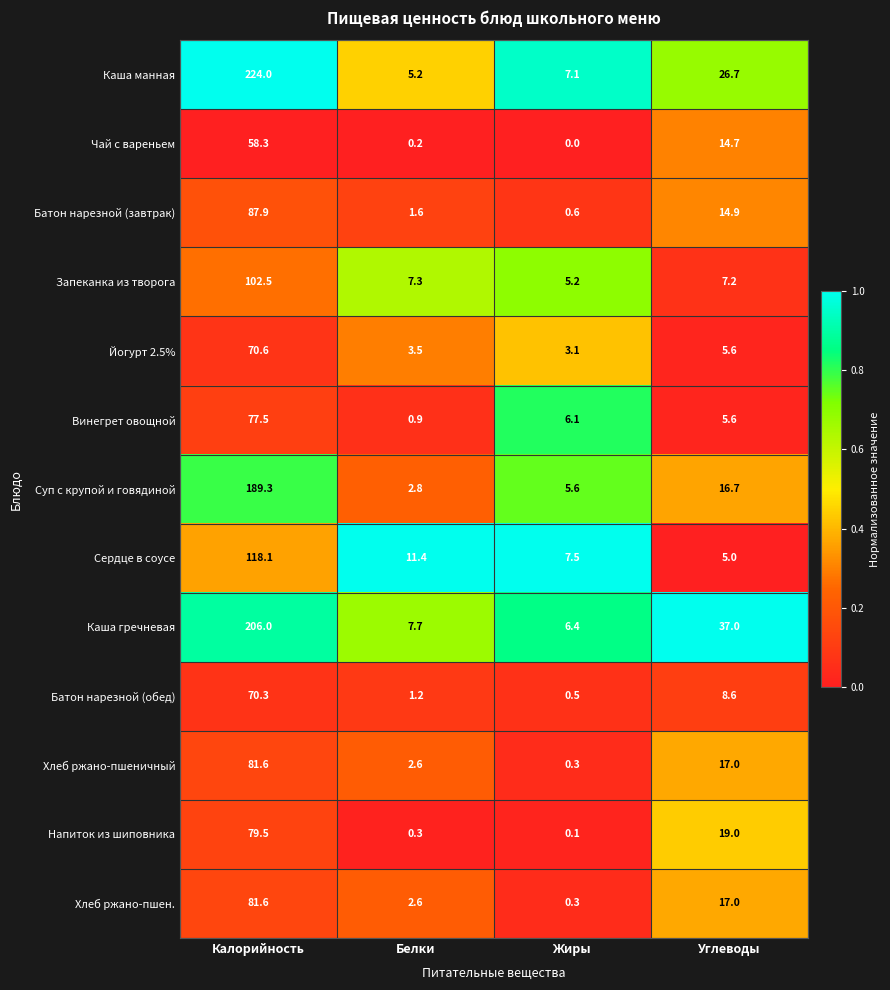

Count the number of categories in the chart.

4